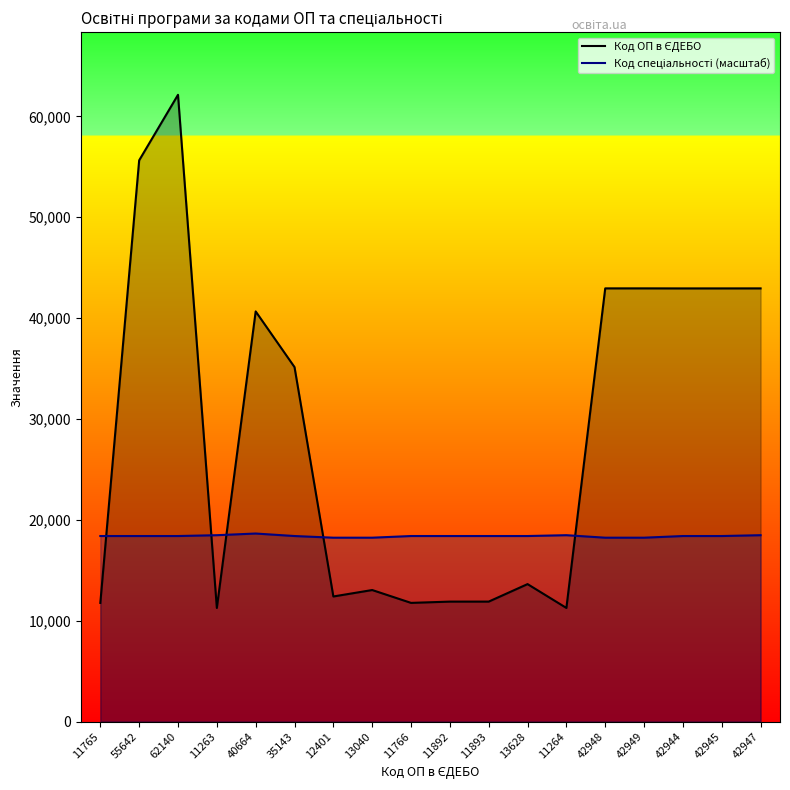

Count the number of data series in this chart.

2